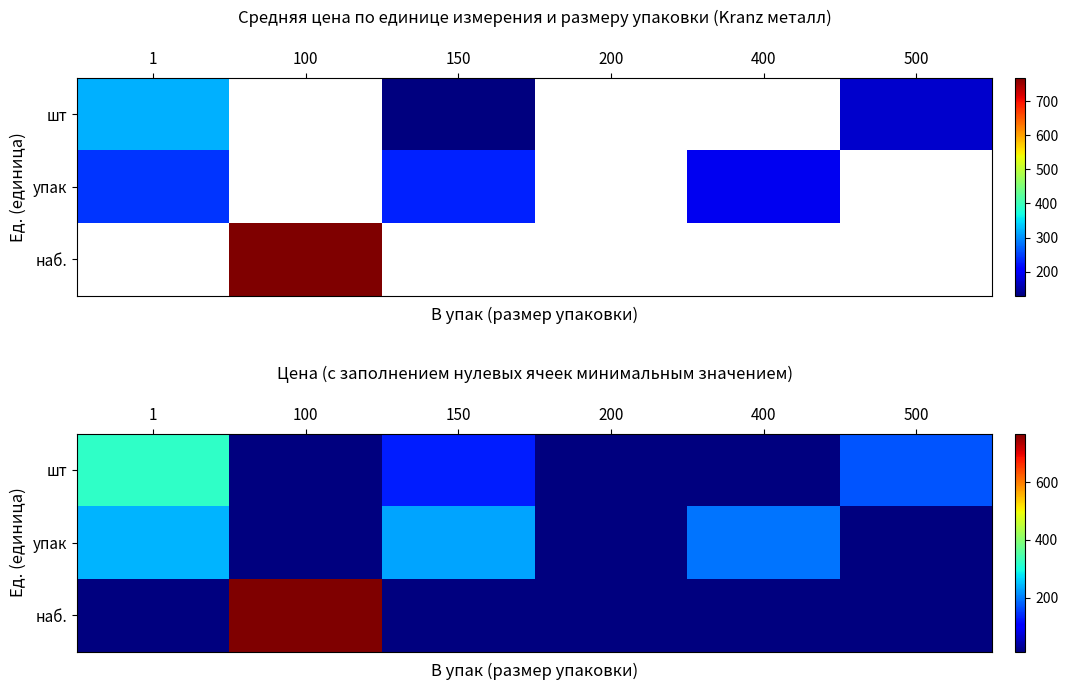

True or false: упак has a value of 242.5 at 1.

True